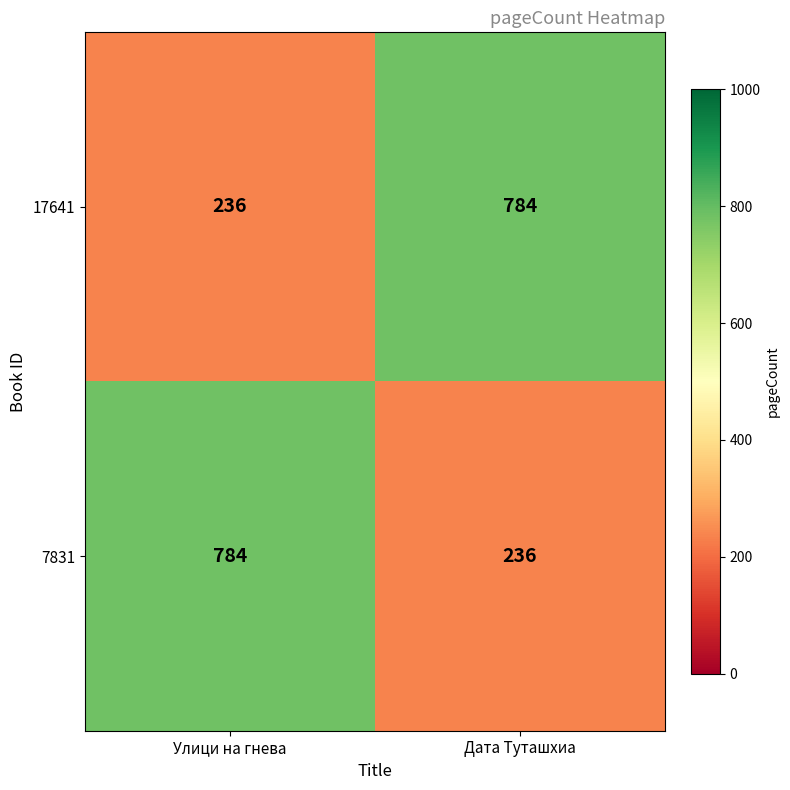

What is the total value across all series at Дата Туташхиа?

1020